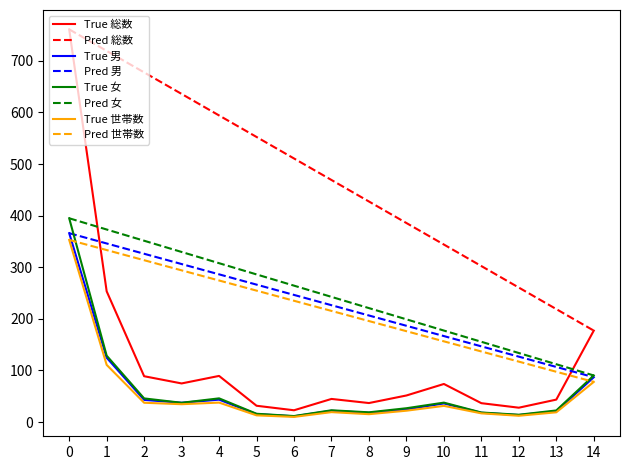

List the labels in order of Pred 女 value, smallest first.

14, 13, 12, 11, 10, 9, 8, 7, 6, 5, 4, 3, 2, 1, 0